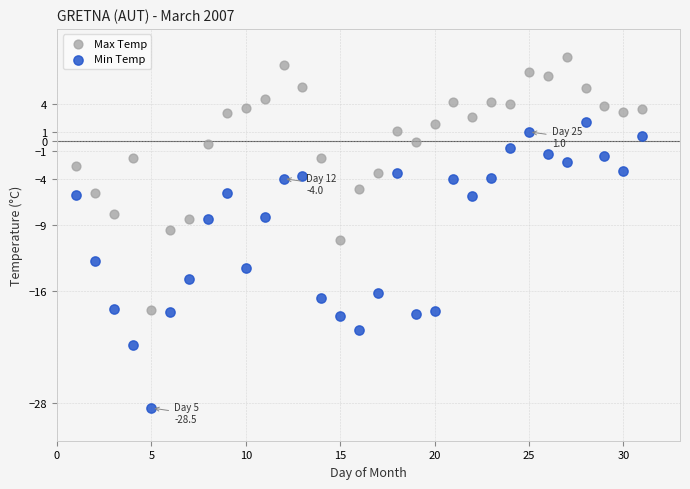

Across all data points, what is the range of Y values (max minus min)?

37.5